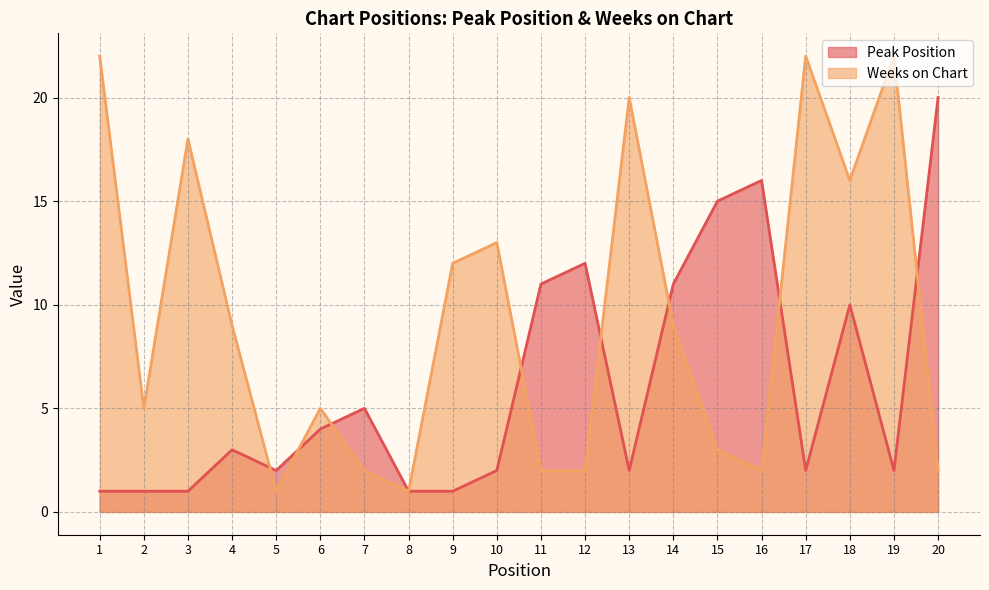

Which series ends up on top after the final intersection of Peak Position and Weeks on Chart?

Peak Position